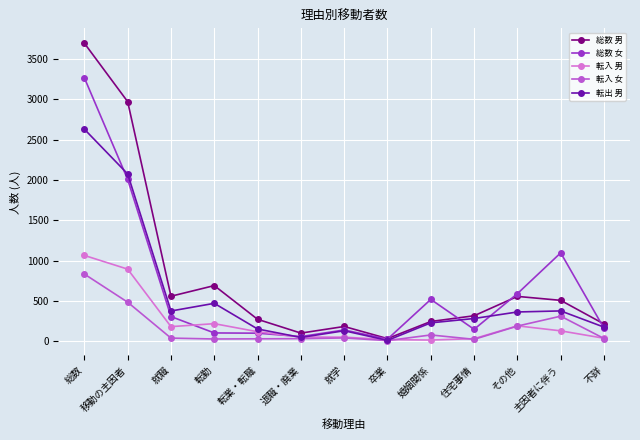

How many series are shown in this chart?

5